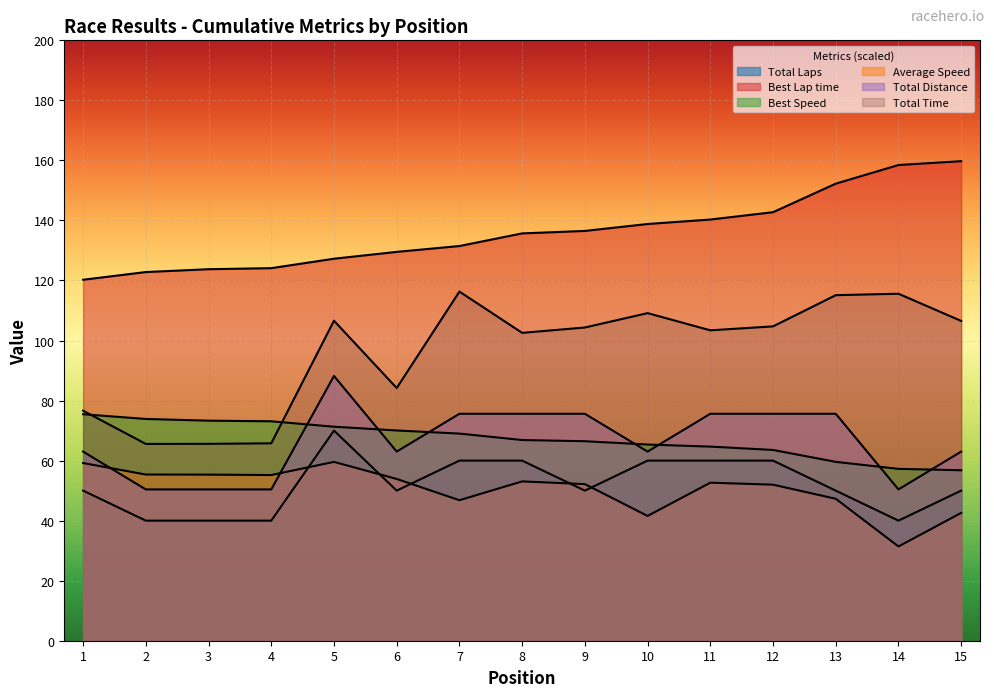

What are all the series names shown in the legend?

Total Laps, Total Time, Best Lap time, Best Speed, Total Distance, Average Speed